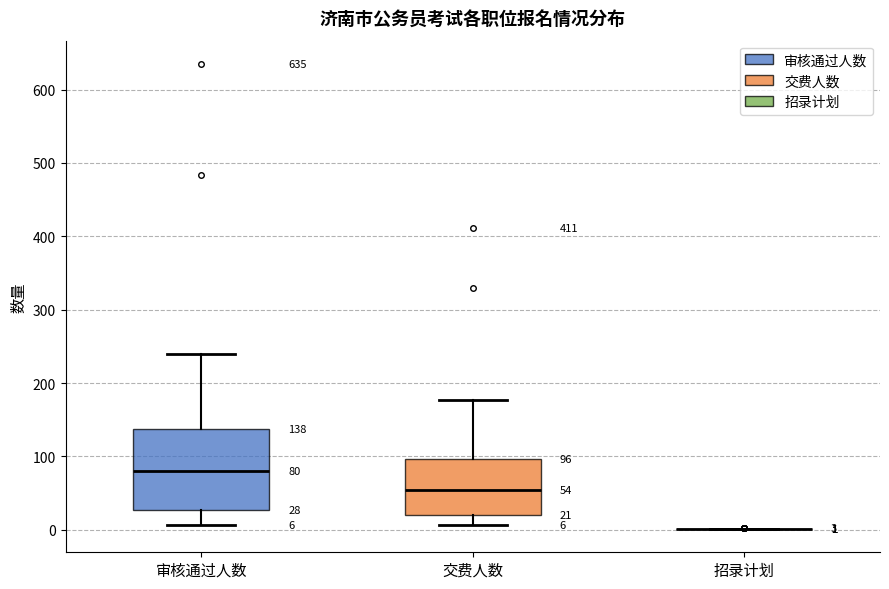

Which box is the tallest, from its lower edge to its upper edge?

审核通过人数